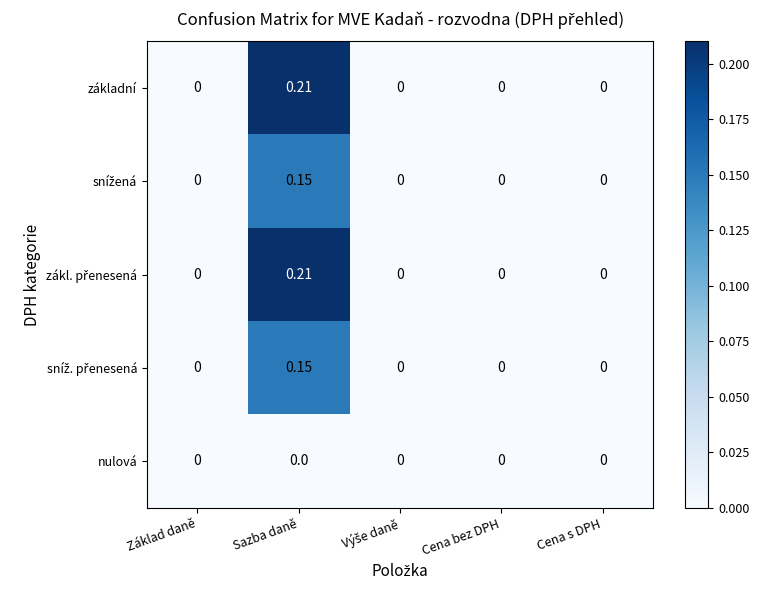

At which category is the sum across all series the highest?

Sazba daně